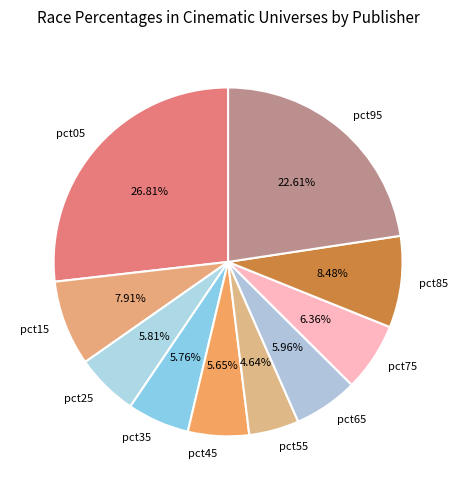

How many slices are in this pie chart?

10